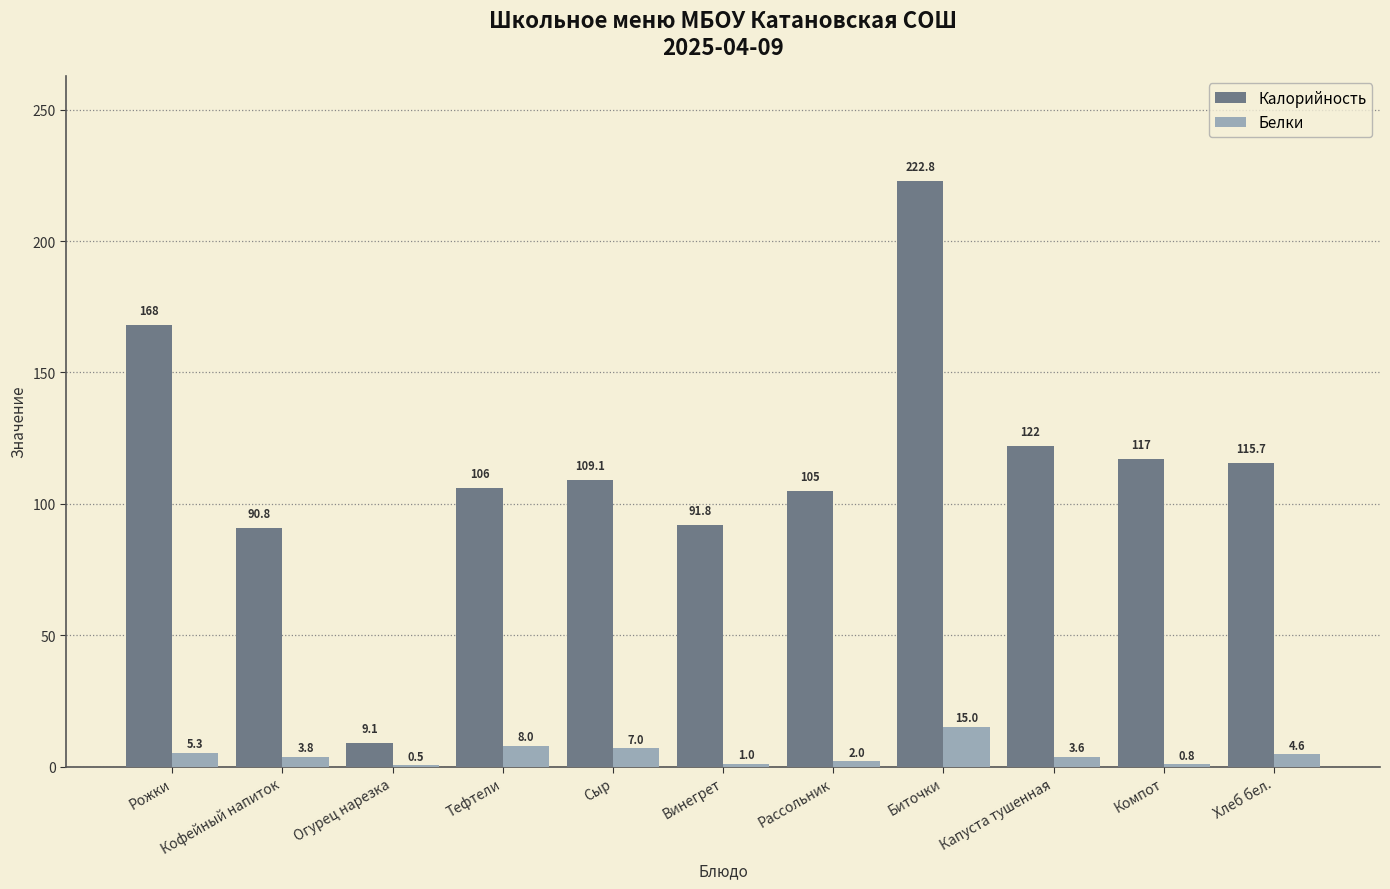

Which category has the highest value in the Белки series?

Биточки